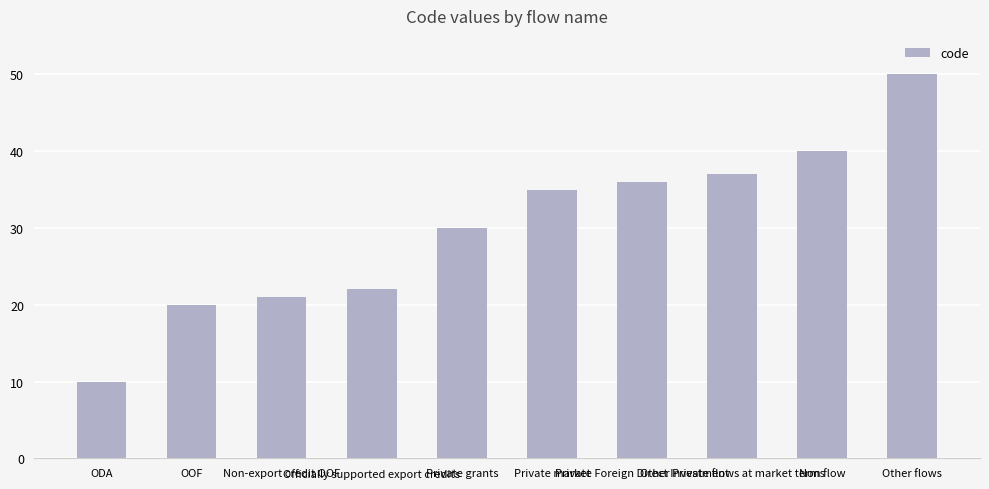

What is the difference between the maximum and minimum values?

40